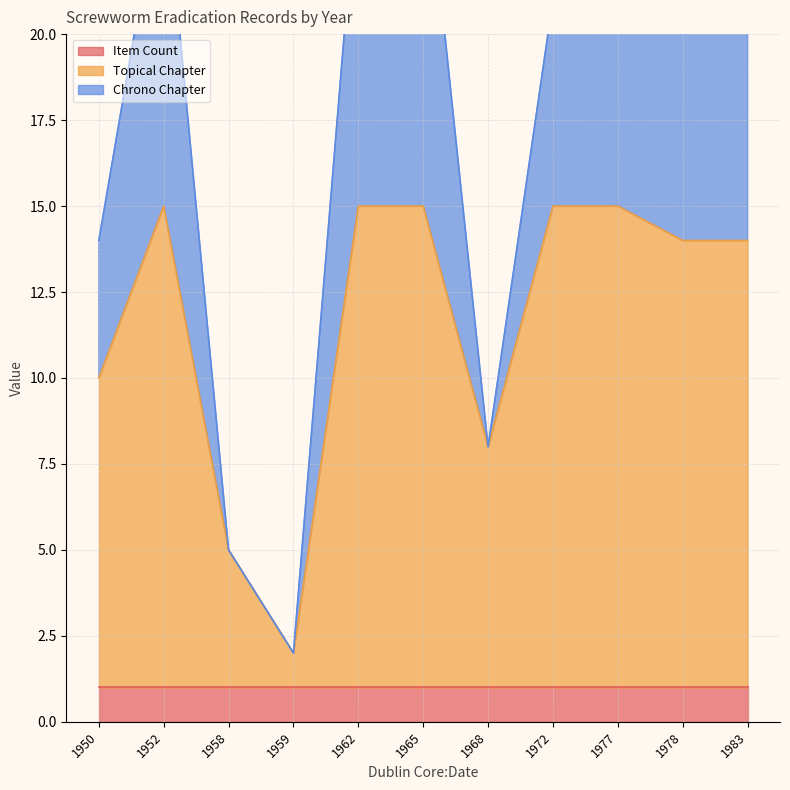

At 1978, list the series in order from largest to smallest.

Topical Chapter, Chrono Chapter, Item Count